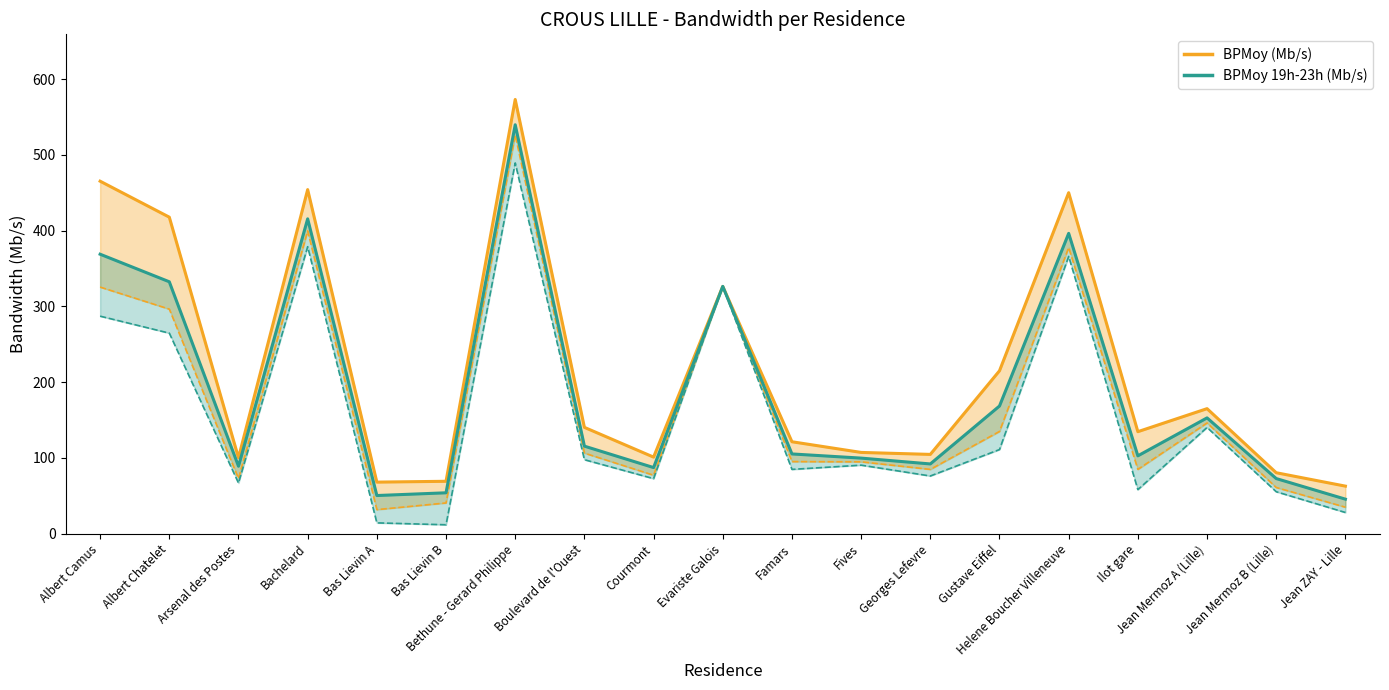

True or false: BPMoy (Mb/s) has a value of 669.3 at Helene Boucher Villeneuve.

False